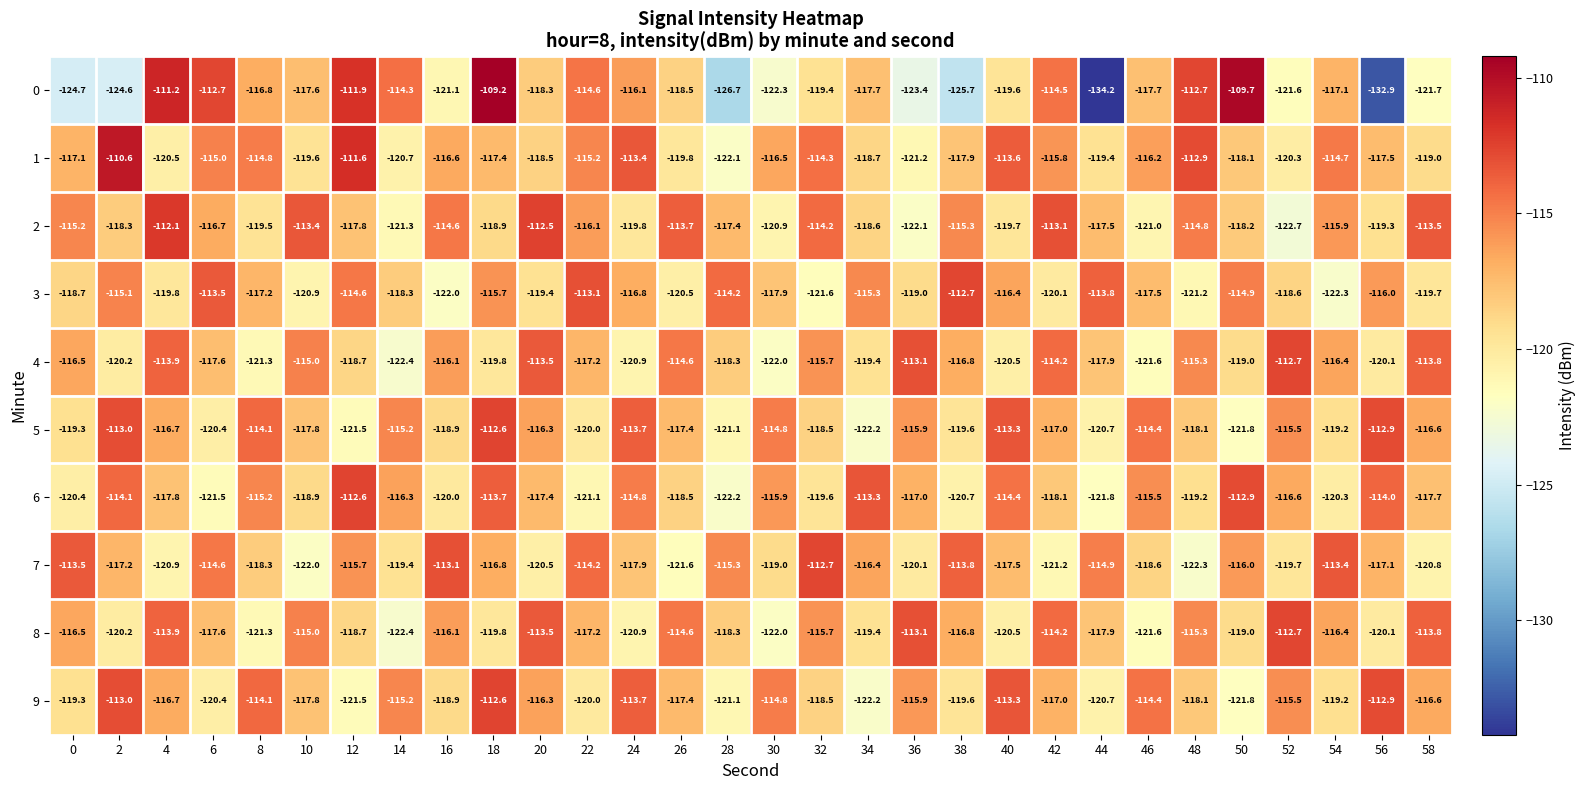

What is the greatest value displayed?

-109.2